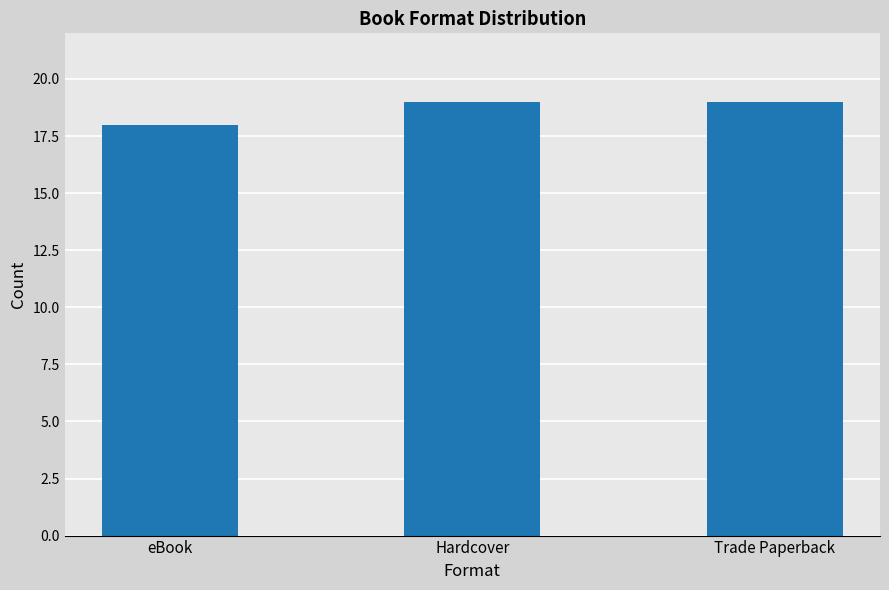

True or false: the data shows 33 at Trade Paperback.

False